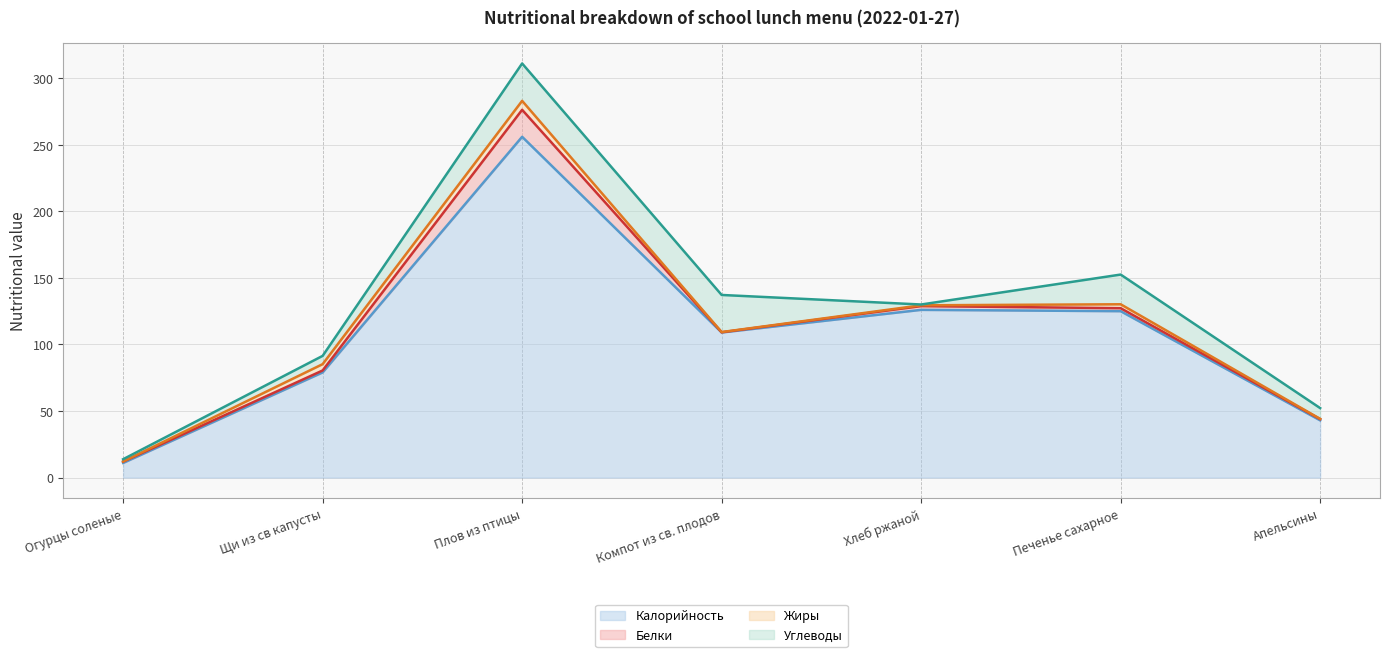

Reading left to right, list all the values displayed in this chart.

Калорийность: Огурцы соленые=11.0	Щи из св капусты=79.0	Плов из птицы=256.0	Компот из св. плодов=109.0	Хлеб ржаной=126.0	Печенье сахарное=125.0	Апельсины=43.0
Белки: Огурцы соленые=1.0	Щи из св капусты=1.5	Плов из птицы=20.3	Компот из св. плодов=0.2	Хлеб ржаной=2.8	Печенье сахарное=2.2	Апельсины=0.9
Жиры: Огурцы соленые=0.1	Щи из св капусты=4.8	Плов из птицы=6.7	Компот из св. плодов=0.2	Хлеб ржаной=0.6	Печенье сахарное=2.9	Апельсины=0.2
Углеводы: Огурцы соленые=1.7	Щи из св капусты=6.2	Плов из птицы=28.1	Компот из св. плодов=27.9	Хлеб ржаной=0.6	Печенье сахарное=22.3	Апельсины=8.1